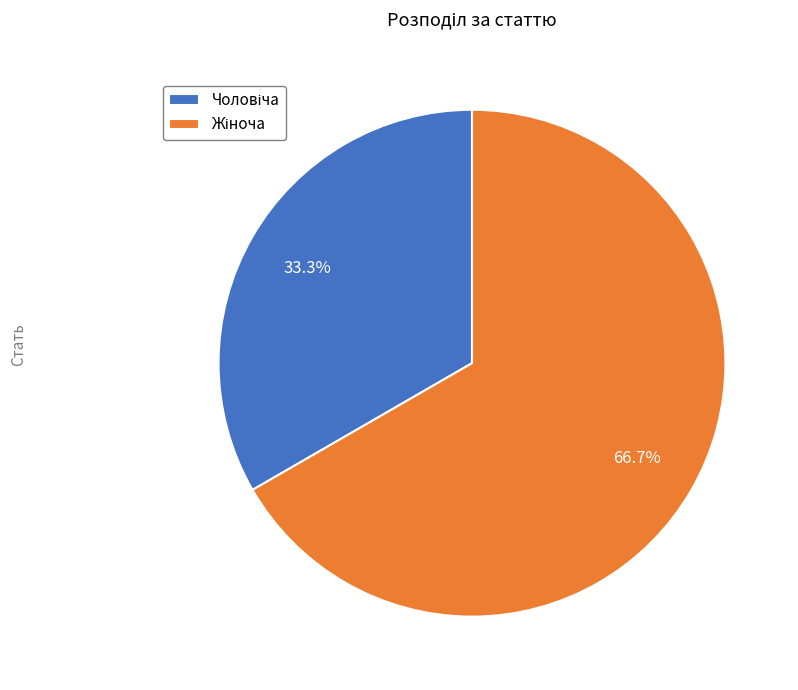

Is there a majority slice in this chart?

Yes